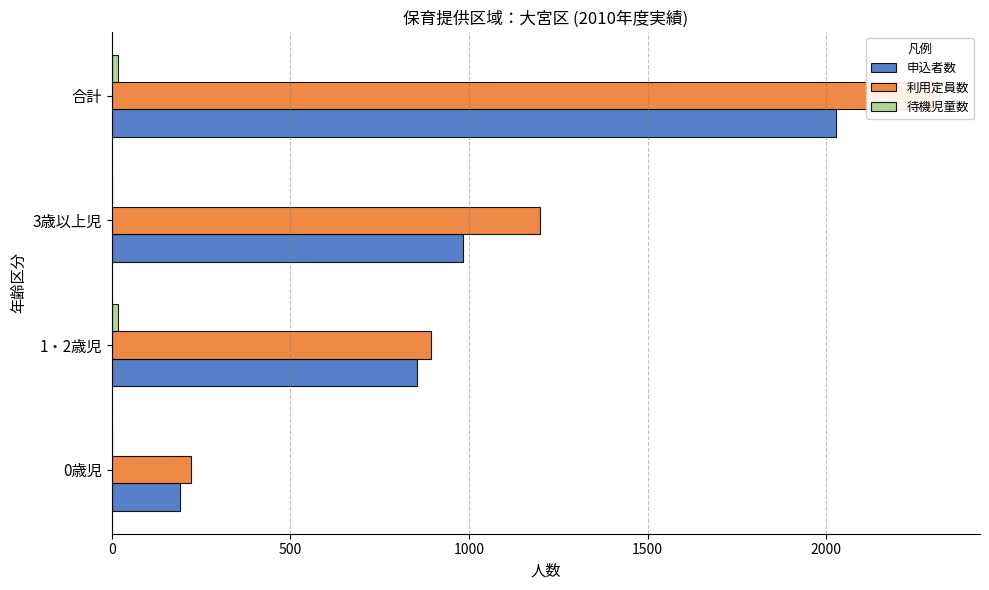

Which series has the largest total across all categories?

利用定員数